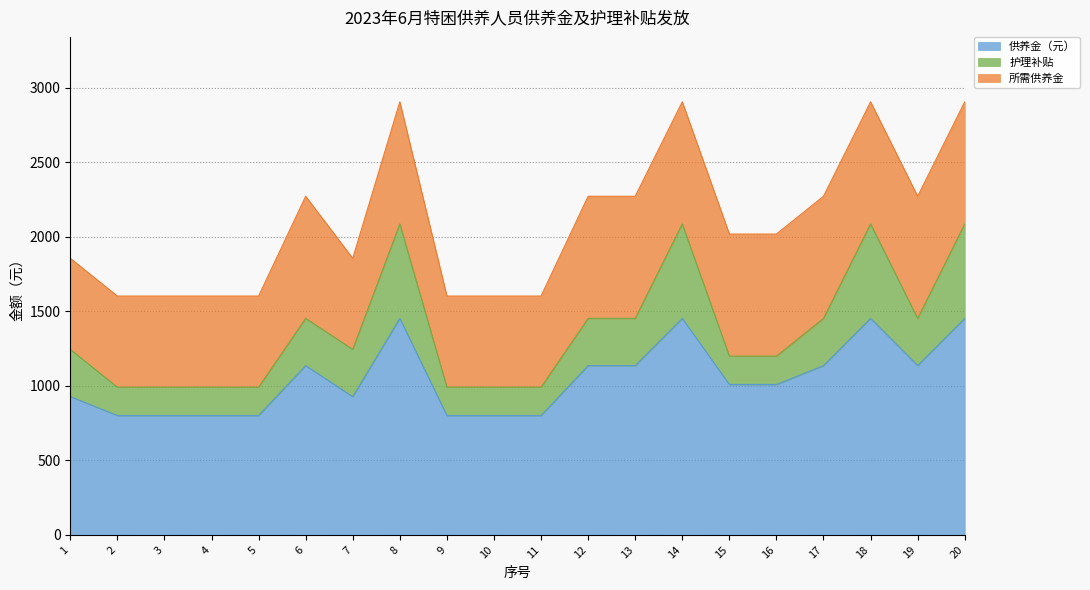

Reading left to right, list all the values displayed in this chart.

供养金（元）: 927.7	801.0	801.0	801.0	801.0	1135.7	927.7	1452.3	801.0	801.0	801.0	1135.7	1135.7	1452.3	1009.0	1009.0	1135.7	1452.3	1135.7	1452.3
护理补贴: 316.7	190.0	190.0	190.0	190.0	316.7	316.7	633.3	190.0	190.0	190.0	316.7	316.7	633.3	190.0	190.0	316.7	633.3	316.7	633.3
所需供养金: 611.0	611.0	611.0	611.0	611.0	819.0	611.0	819.0	611.0	611.0	611.0	819.0	819.0	819.0	819.0	819.0	819.0	819.0	819.0	819.0